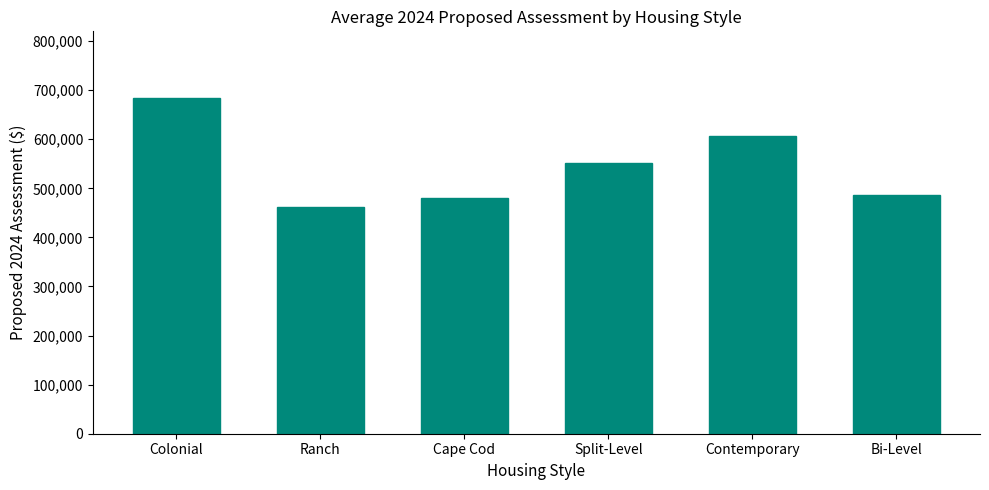

Approximately how many times larger is the value at Ranch compared to Contemporary?

0.8